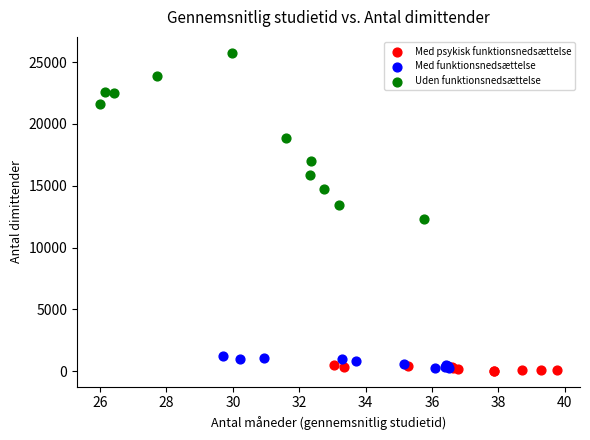

Which series reaches the maximum Y coordinate?

Uden funktionsnedsættelse